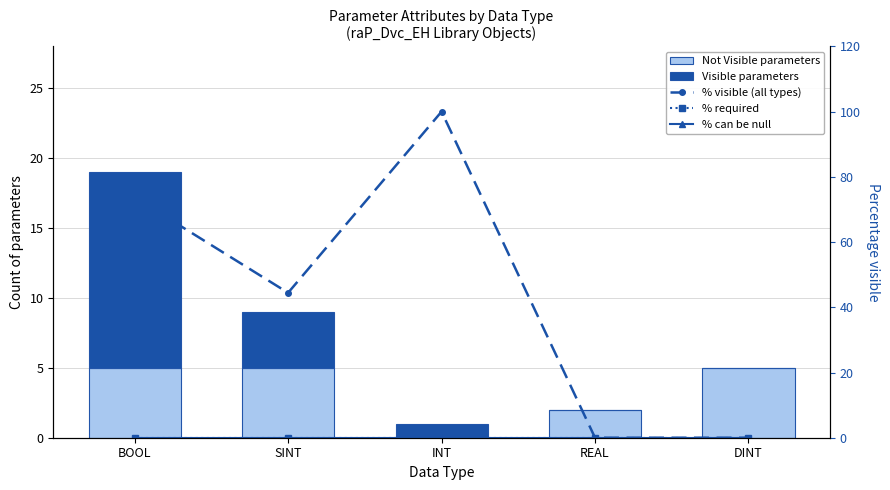

Is the value of Visible parameters at DINT greater than the value of % can be null at DINT?

No